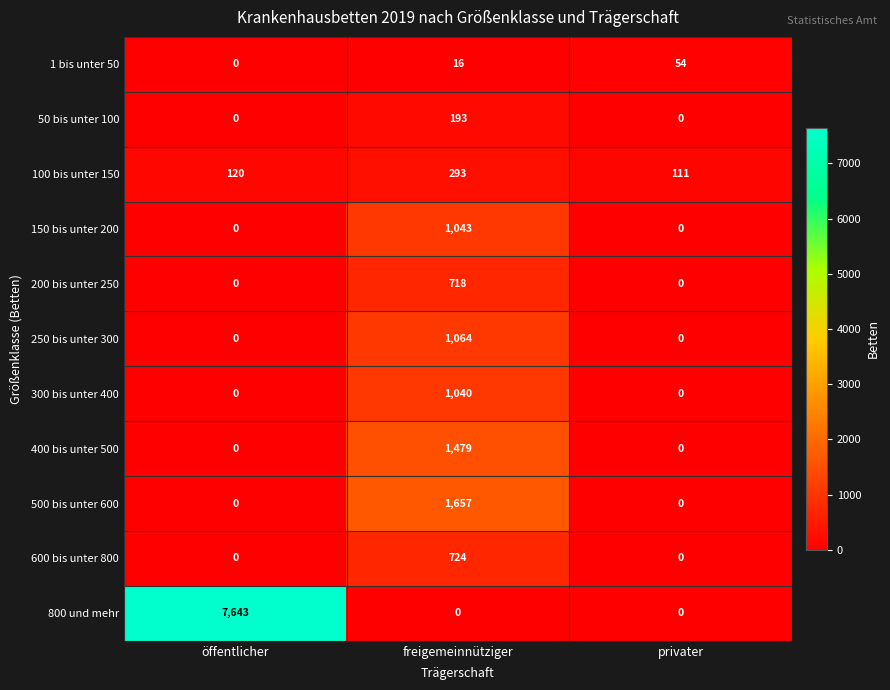

What is the difference between the 600 bis unter 800 values at privater and freigemeinnütziger?

724